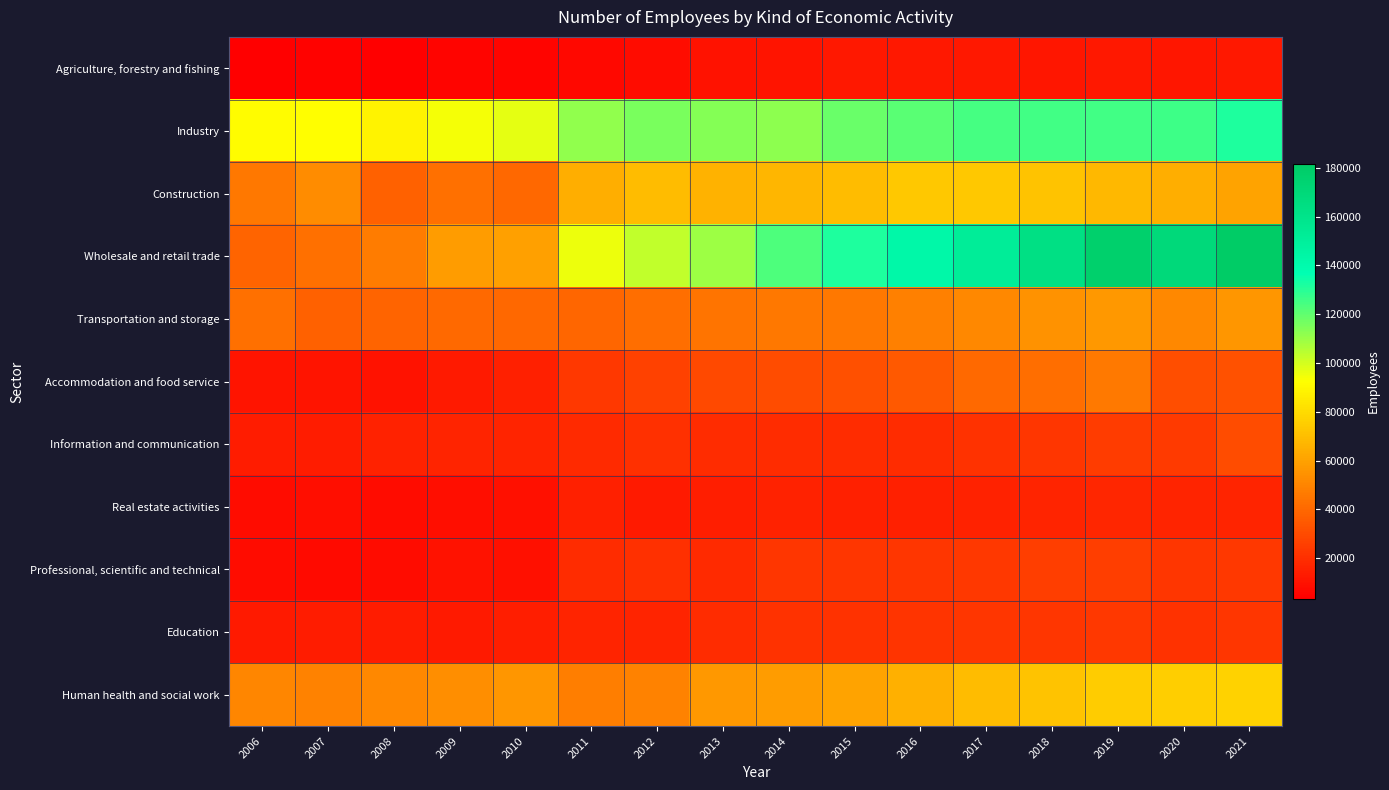

Count the number of data series in this chart.

11